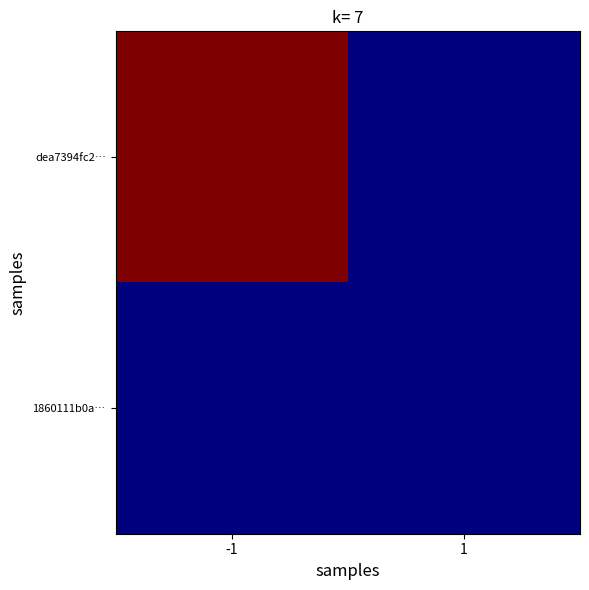

At which category is the sum across all series the highest?

-1